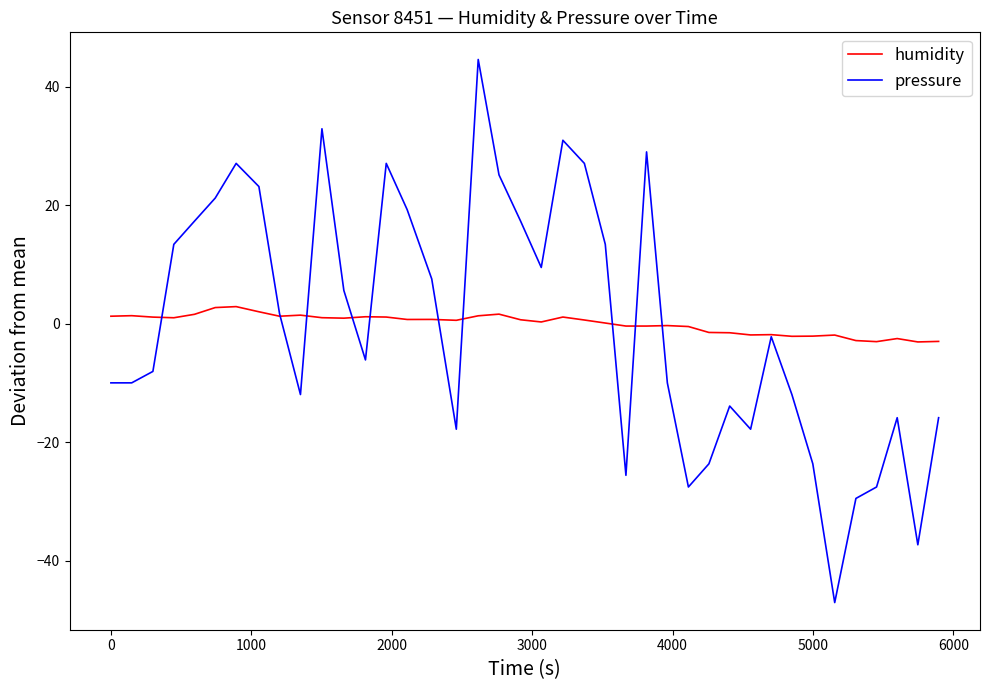

In humidity, how many points are higher than both neighbors (excluding endpoints)?

11